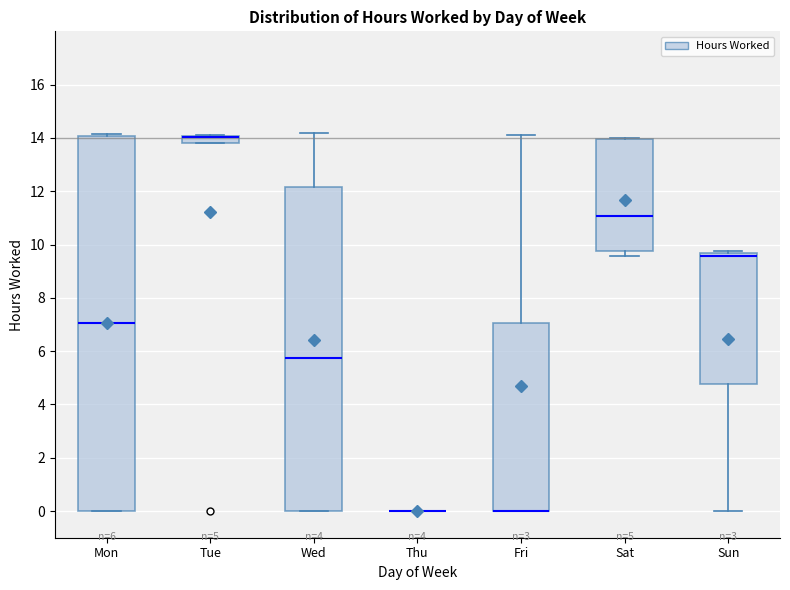

Which box is the tallest, from its lower edge to its upper edge?

Mon